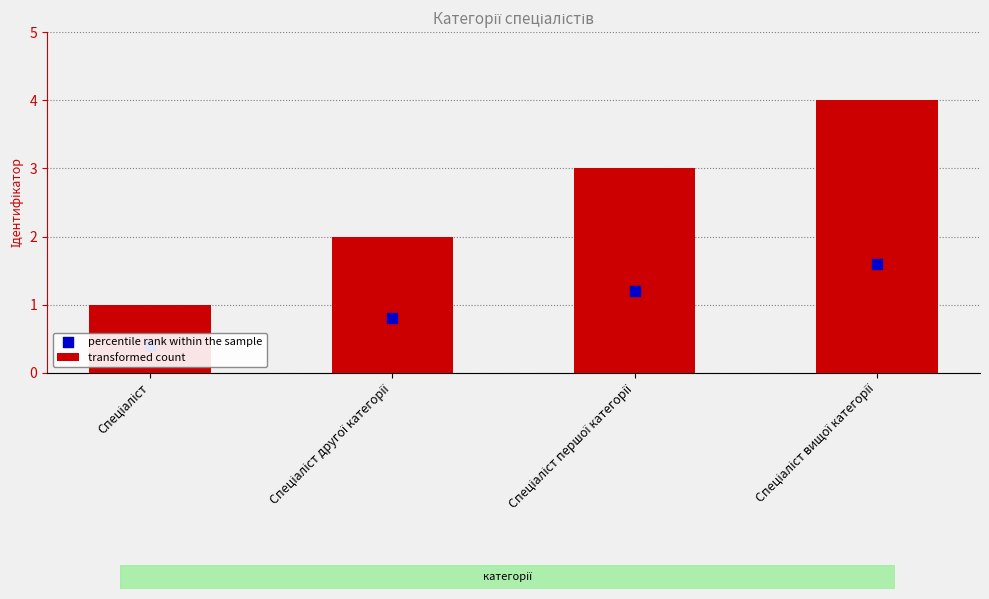

What are all the series names shown in the legend?

transformed count, percentile rank within the sample